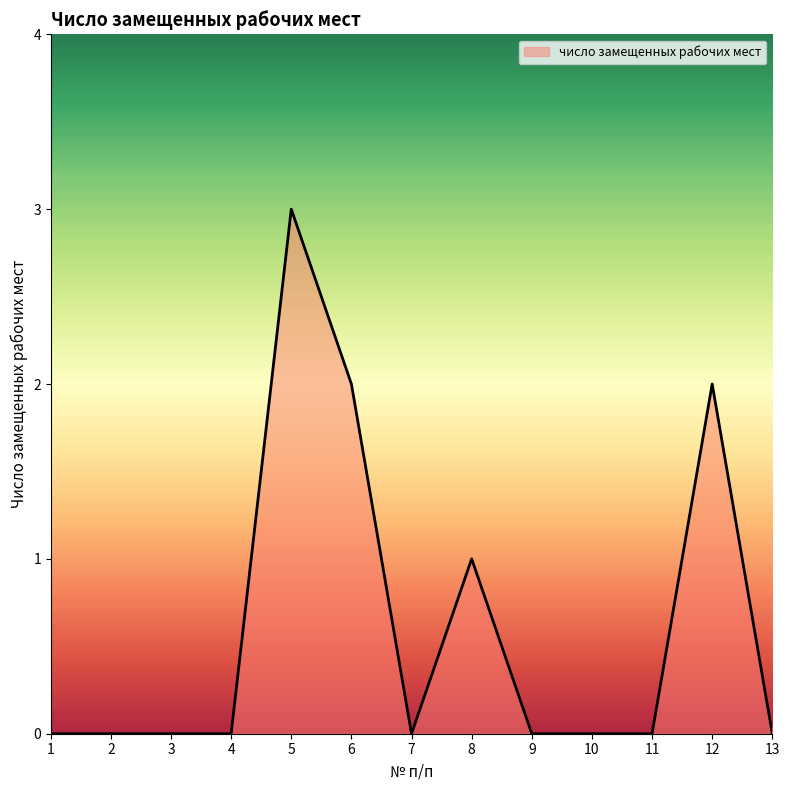

At which category does the chart reach its peak across all series?

5